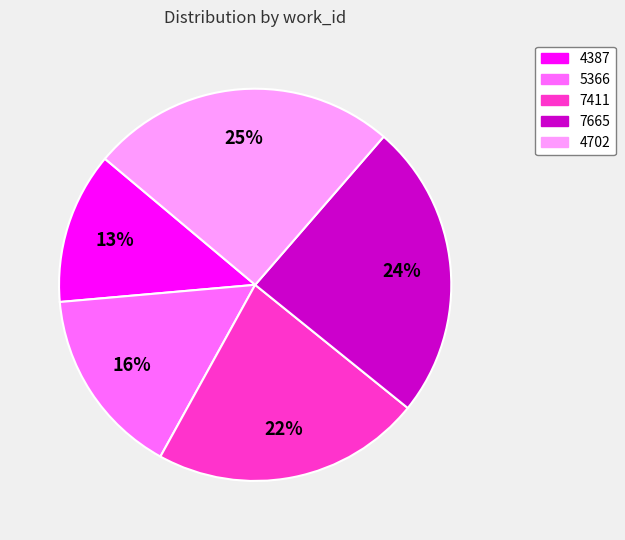

True or false: 4702 accounts for 15% of the total.

False